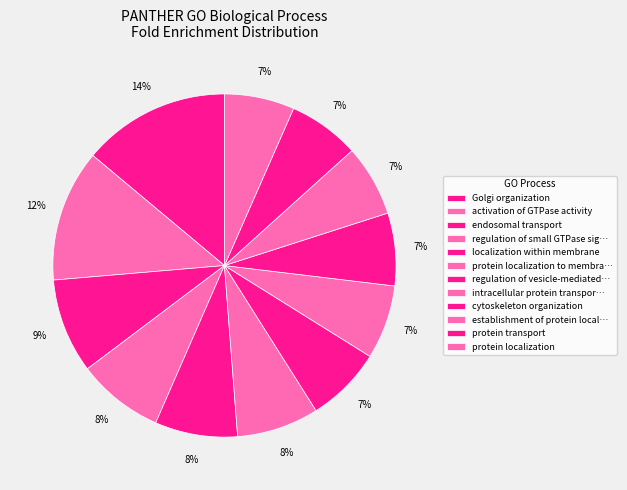

How many segments does this pie chart have?

12